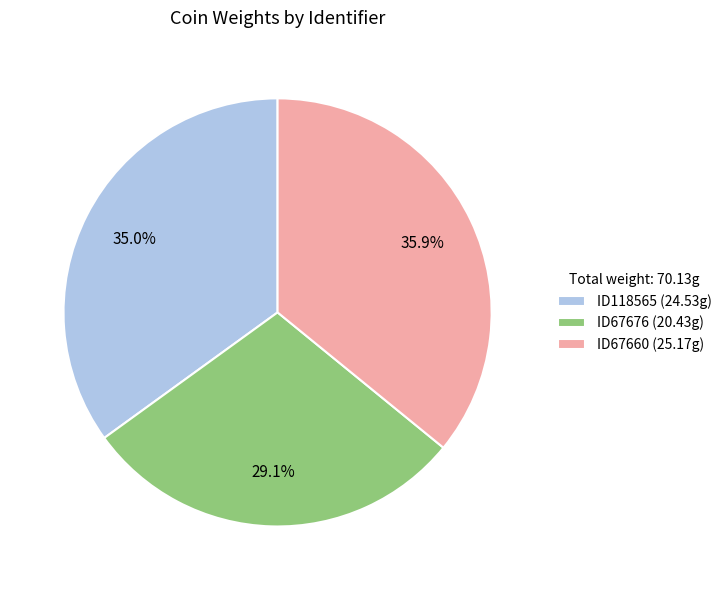

Does any single category account for the majority?

No